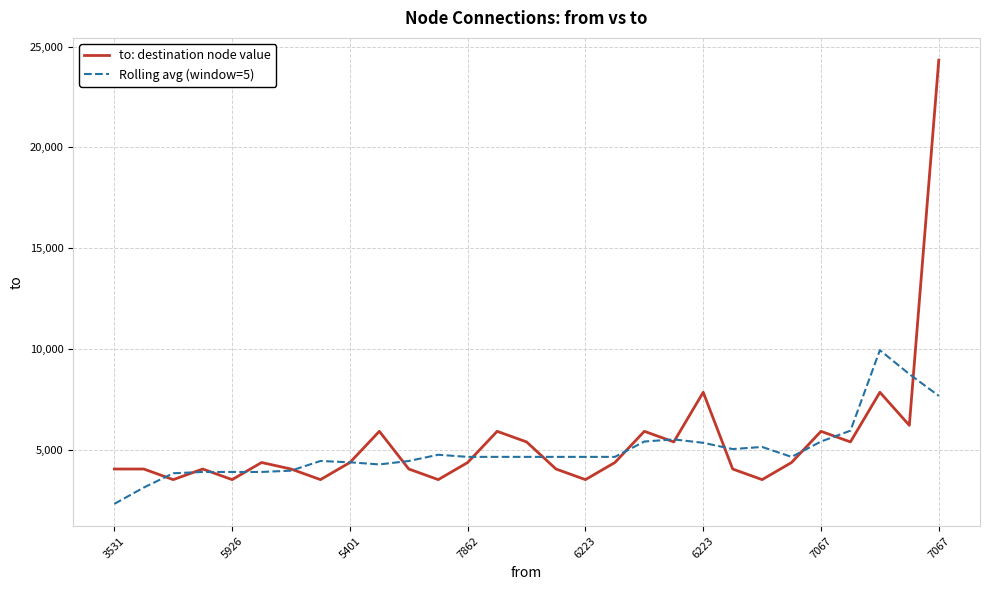

List the series in order of their peak value, highest first.

to: destination node value, Rolling avg (window=5)